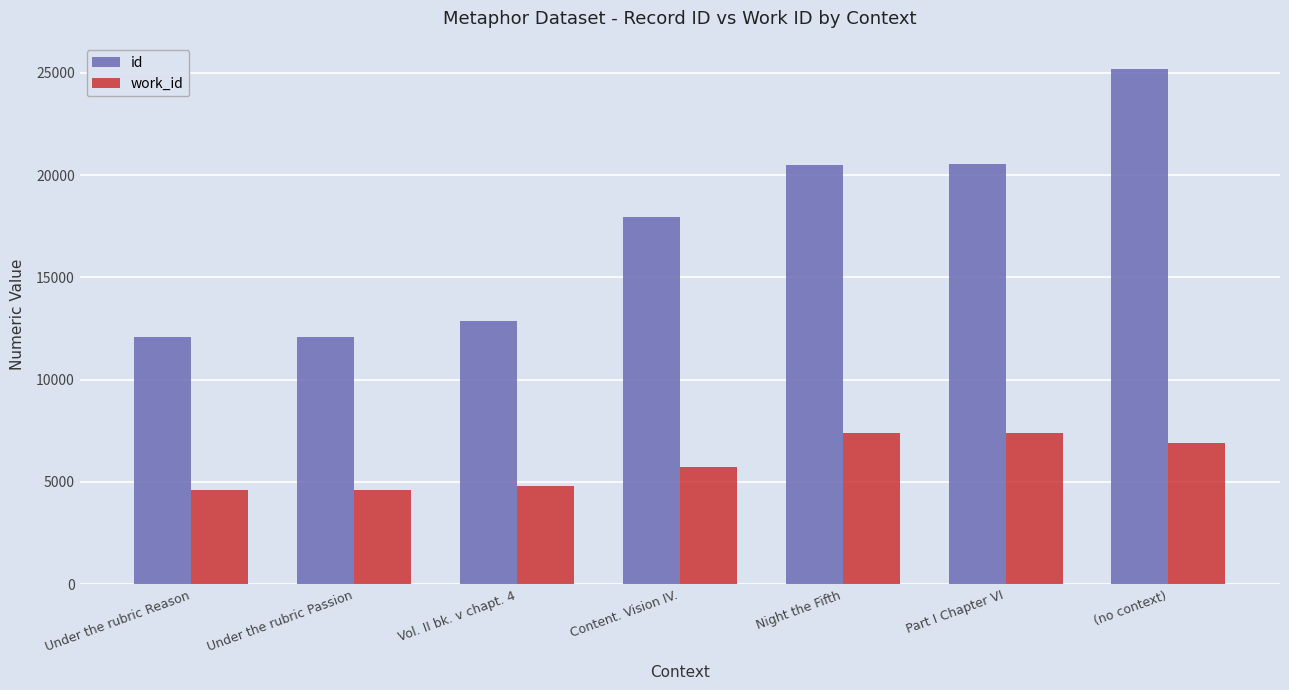

At which category is the sum across all series the highest?

(no context)